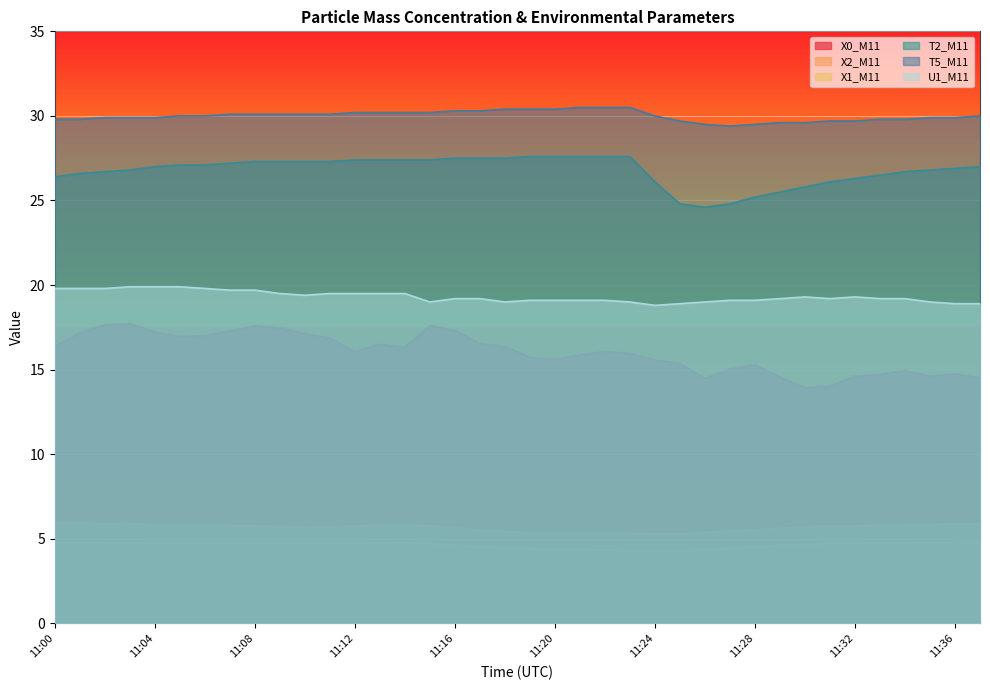

At which label does X0_M11 reach its peak?

11:03